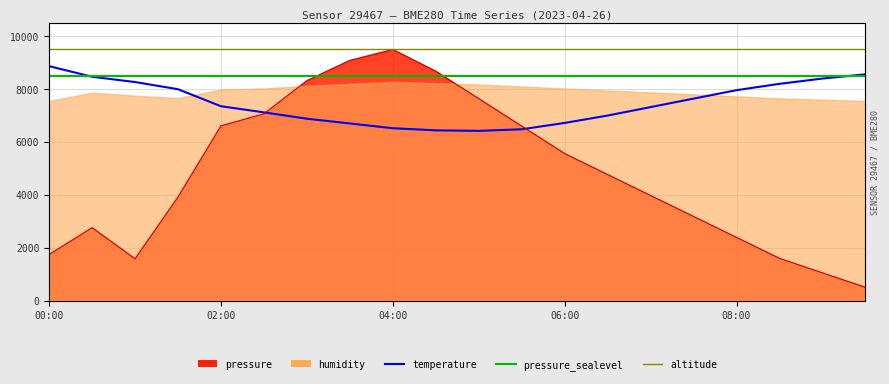

True or false: temperature has more than 2 points higher than both neighbors.

False